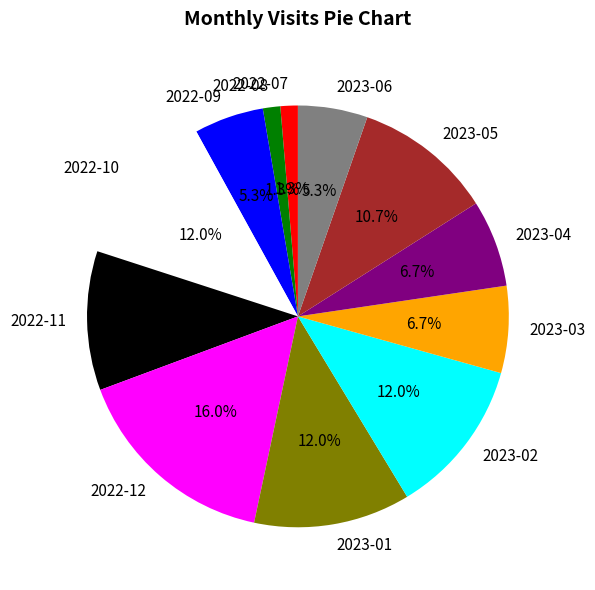

Is it true that 2023-03 is 7% of the pie?

True